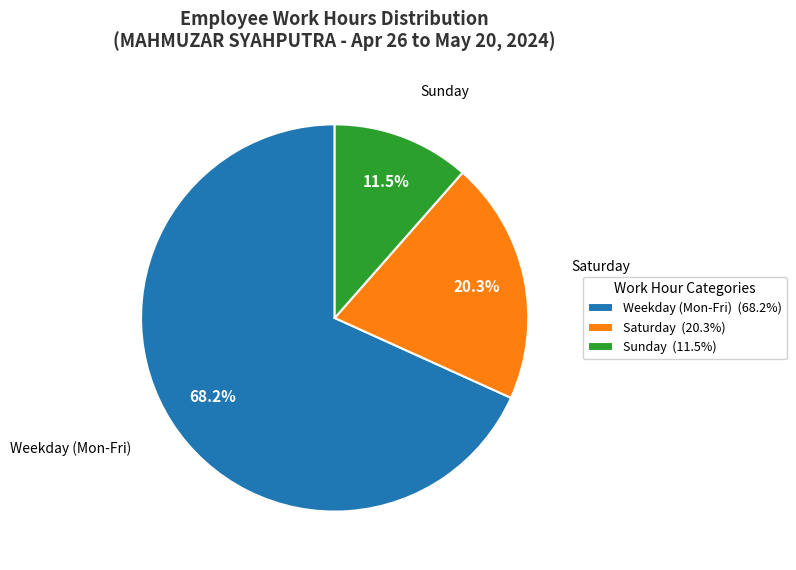

What percentage do Weekday (Mon-Fri) and Saturday together represent?

88.5%